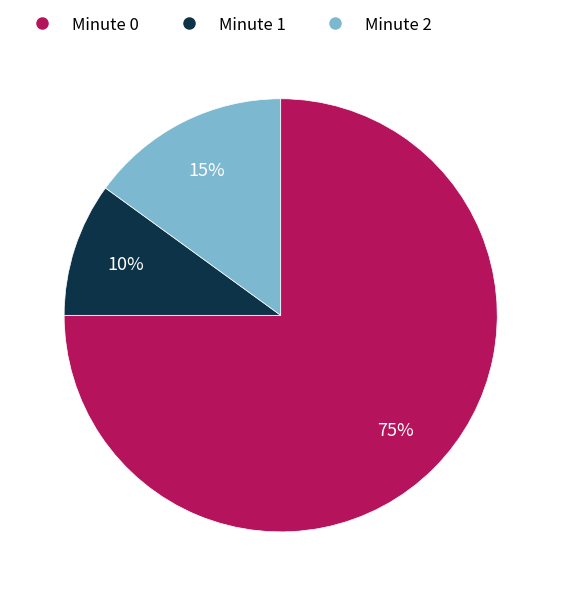

True or false: Minute 1 accounts for 21% of the total.

False